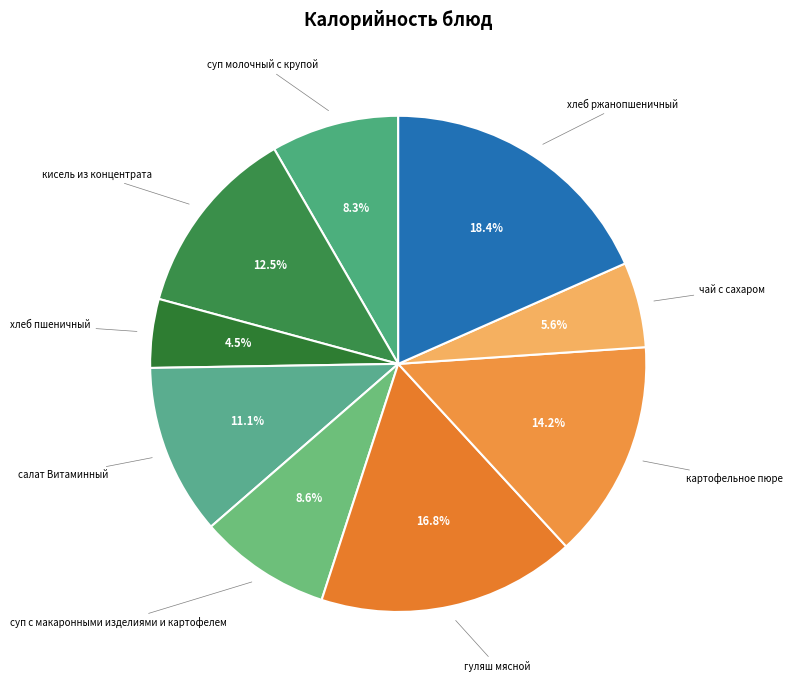

To the nearest percent, what is the average slice percentage?

11%